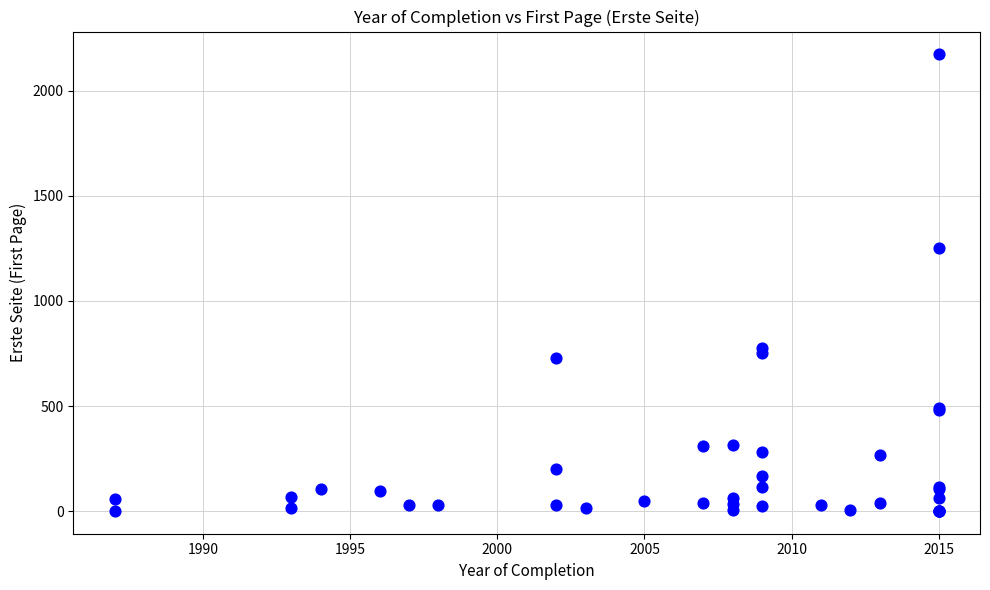

What Y value in the scatter plot is closest to 1087?

1253